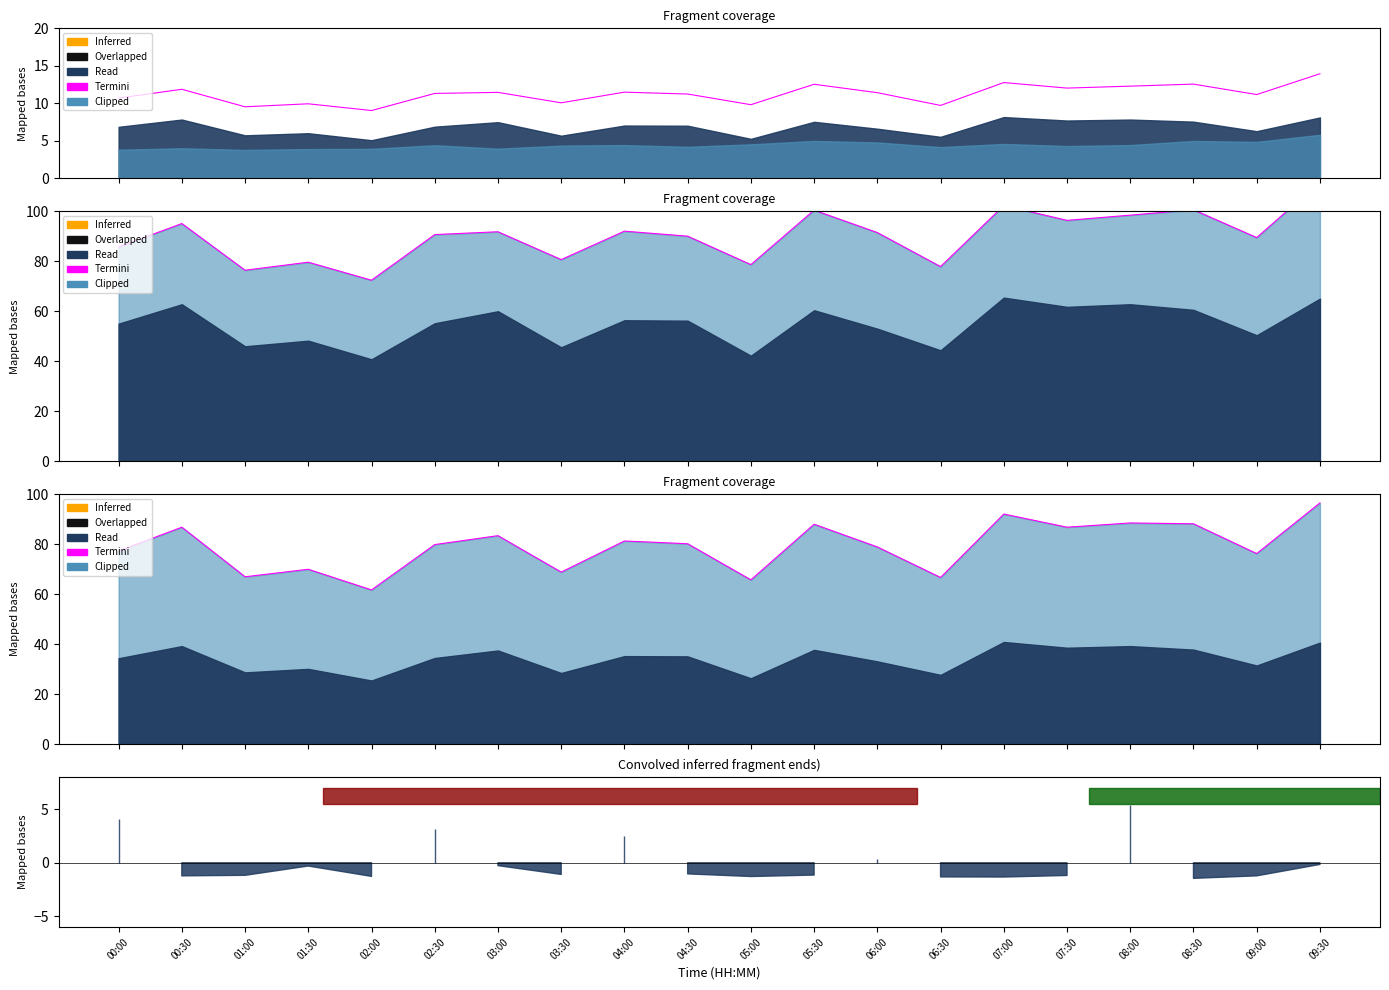

At which label does the data first exceed 80?

00:30